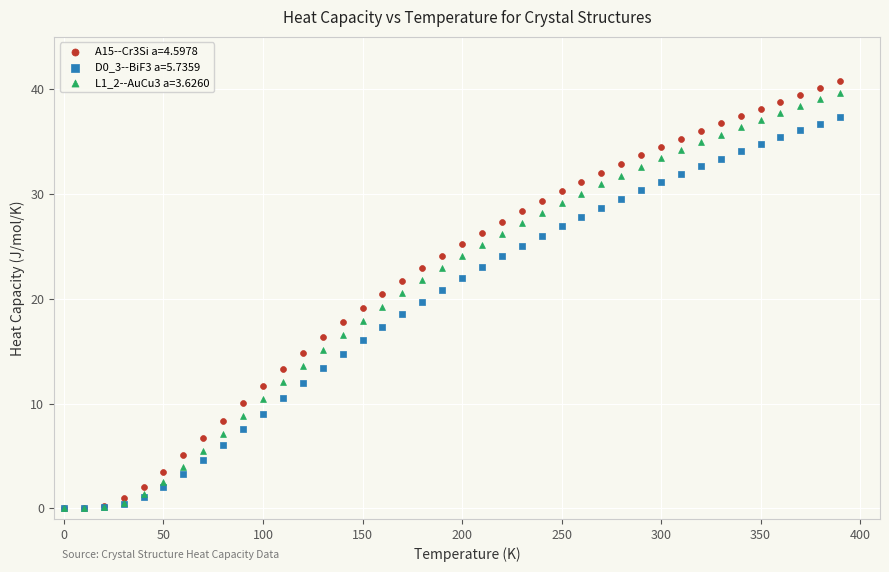

Which series contains the highest Y value?

A15--Cr3Si a=4.5978